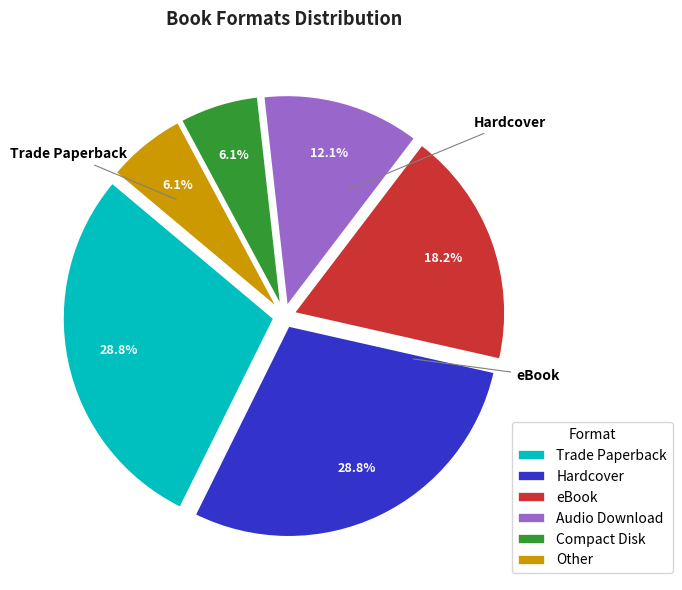

Between Audio Download and Compact Disk, which is larger?

Audio Download